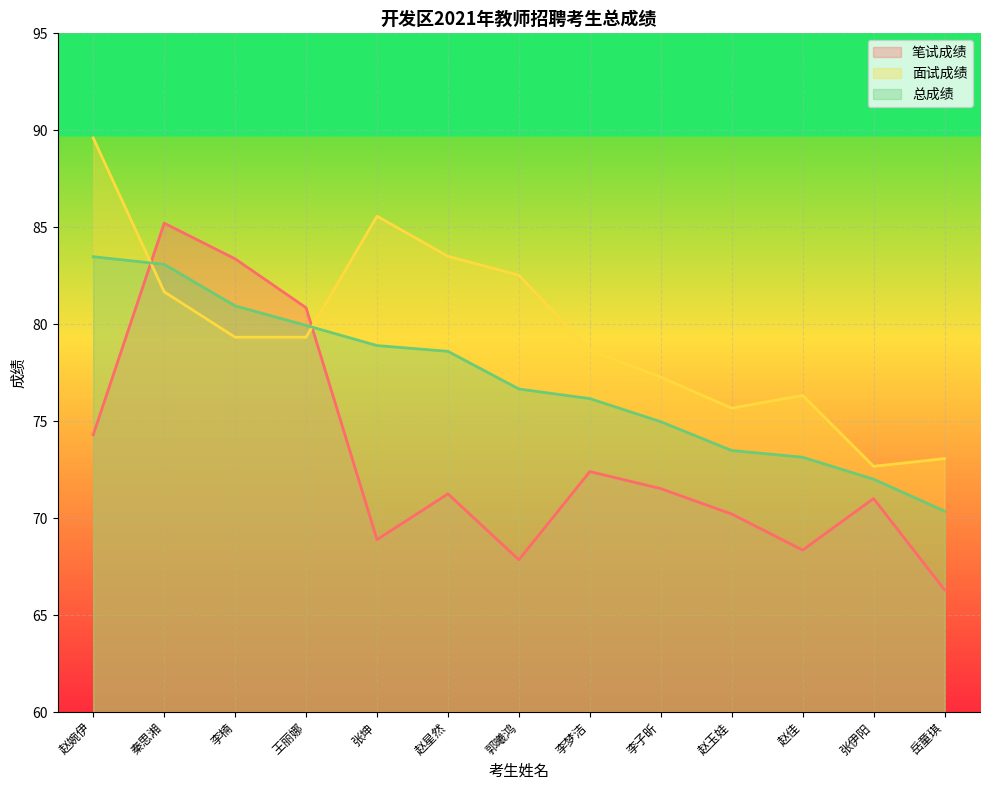

What is the difference between the highest and lowest values at 赵星然?

12.2